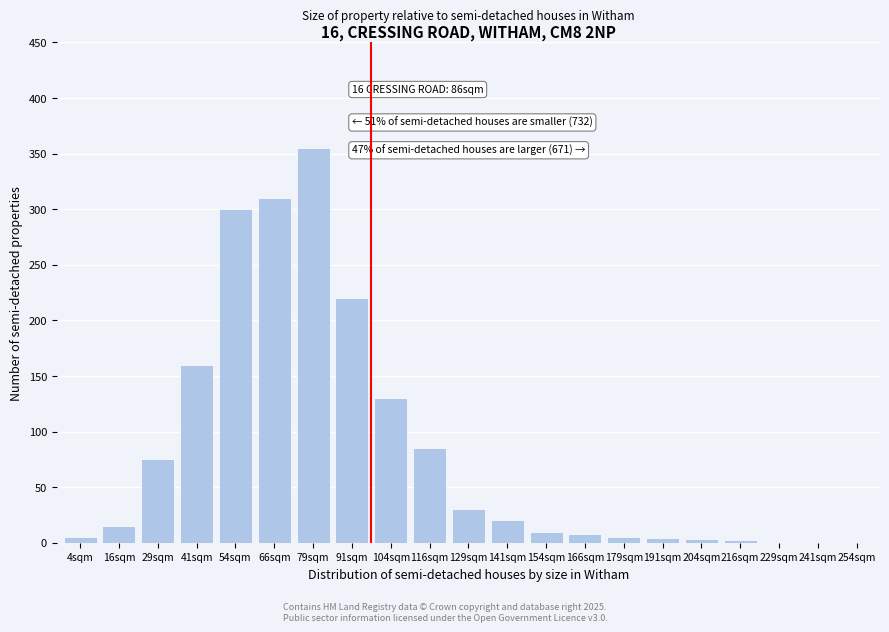

What is the sum of all values?

1739